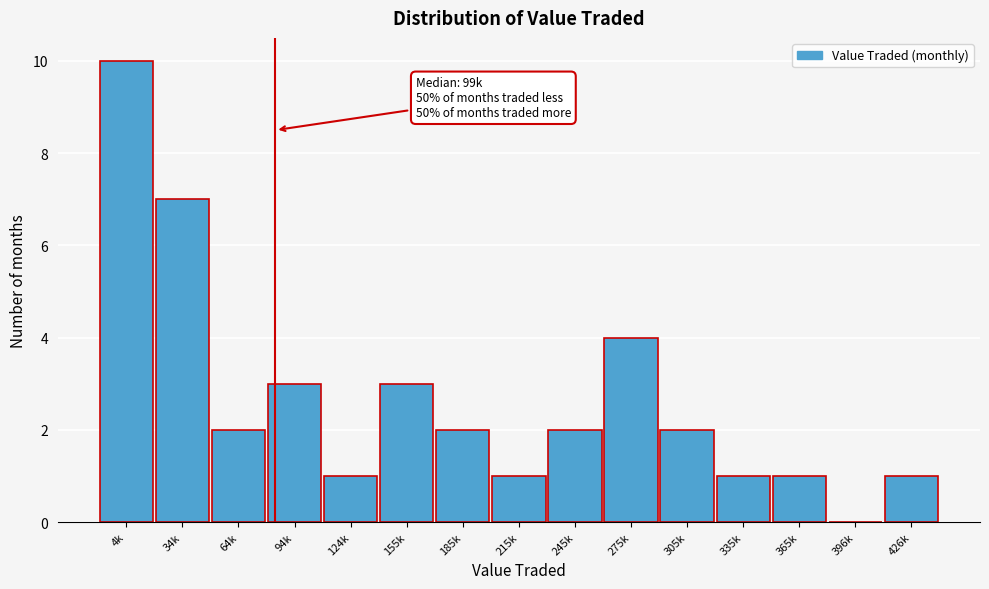

Reading left to right, list all the values displayed in this chart.

4k=10	34k=7	64k=2	94k=3	124k=1	155k=3	185k=2	215k=1	245k=2	275k=4	305k=2	335k=1	365k=1	396k=0	426k=1